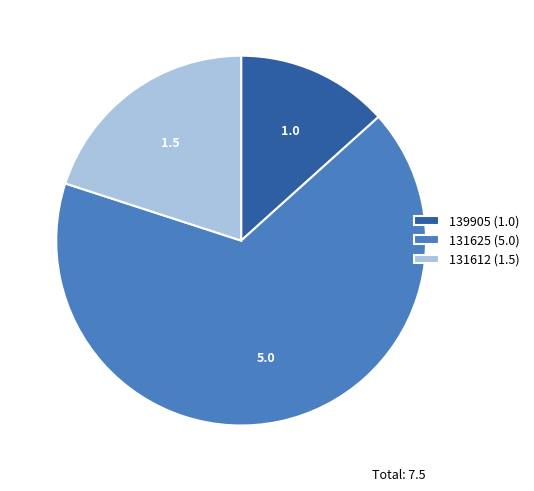

How many segments does this pie chart have?

3